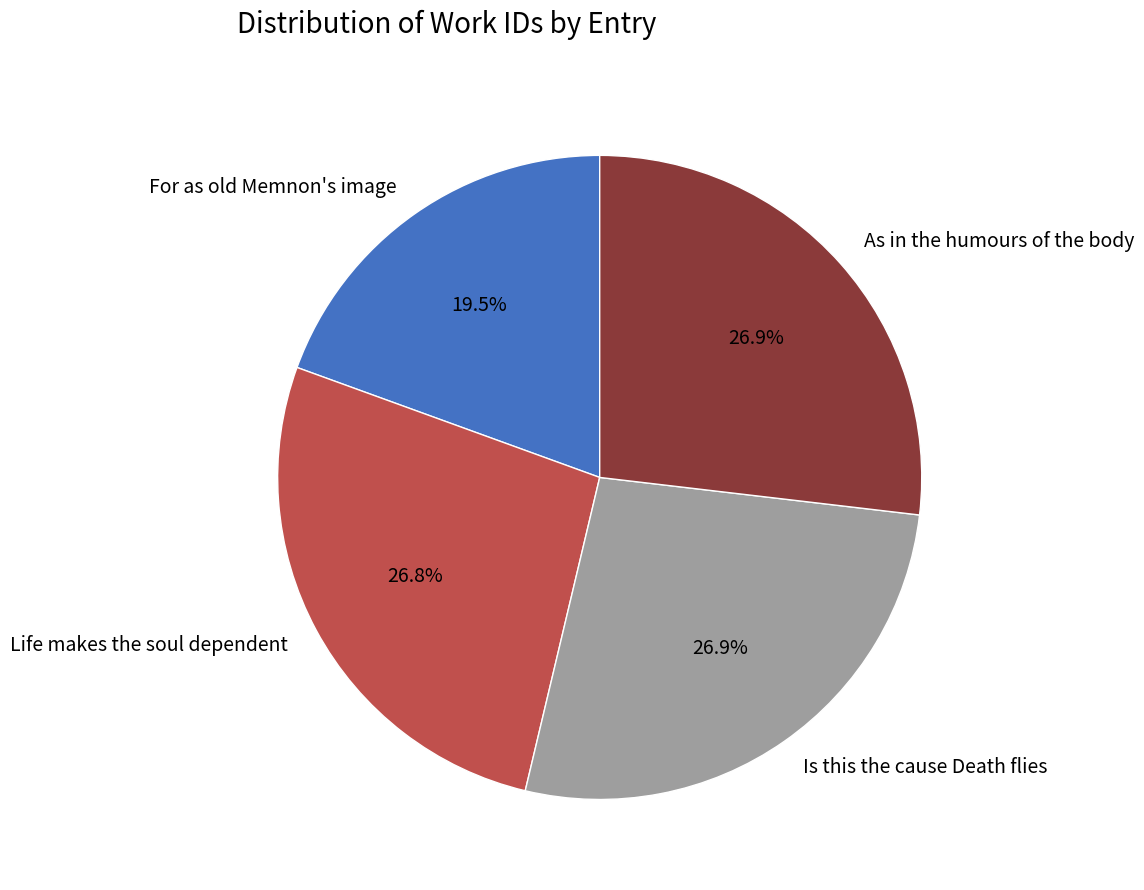

How many segments does this pie chart have?

4